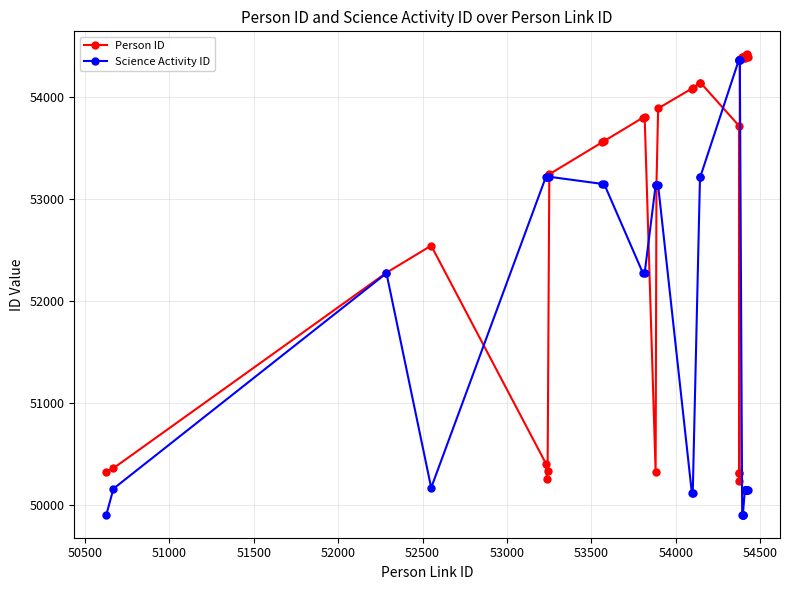

What is the sum of all Science Activity ID values?

1865056